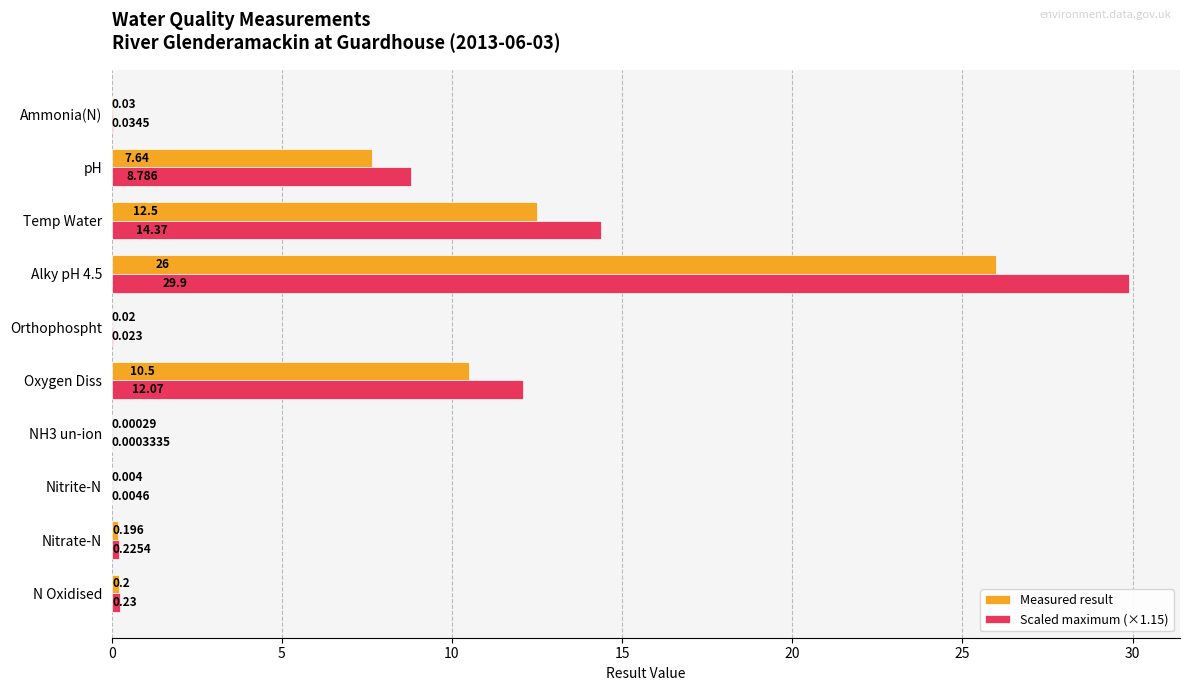

At which label is Measured result closest to 13?

Temp Water